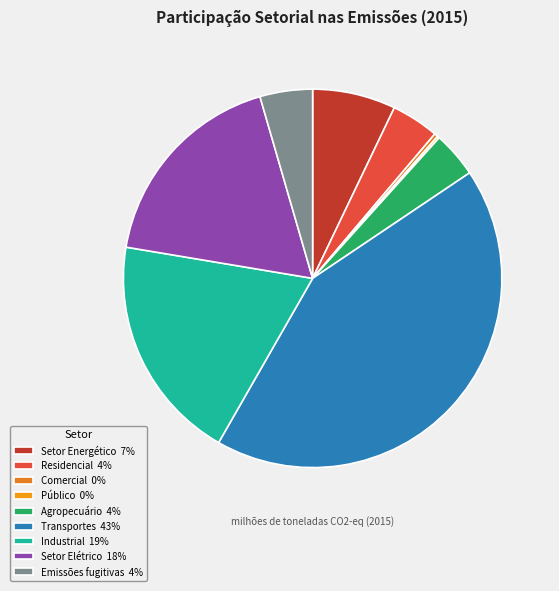

To the nearest percent, what is the difference between the largest and smallest slice percentages?

43%